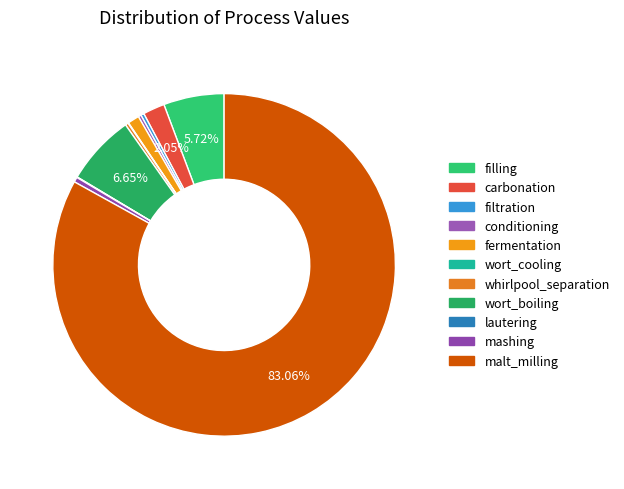

To the nearest percent, what portion does wort_boiling represent?

7%